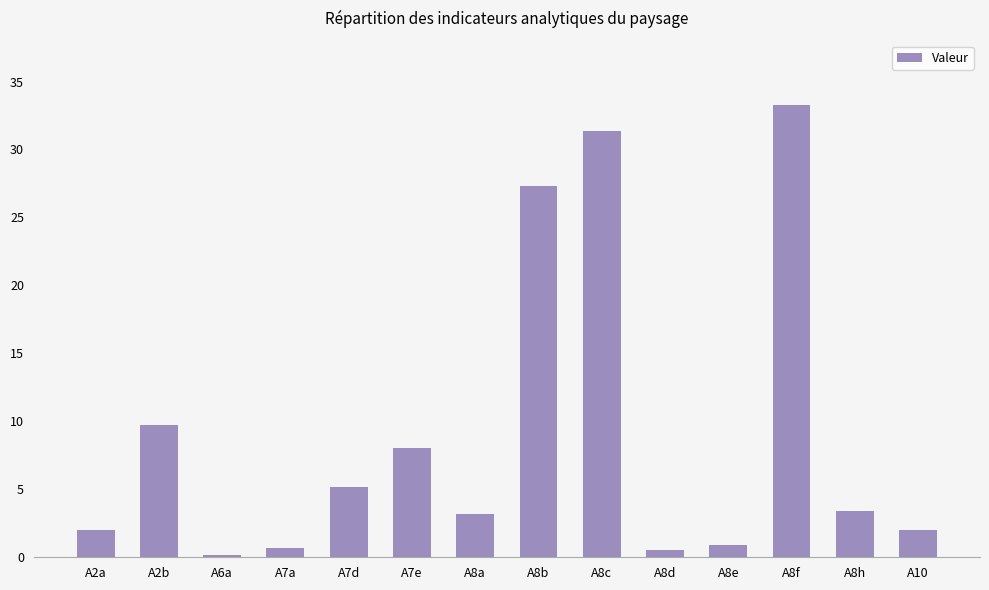

What is the value of the 11th bar from the left?

0.9